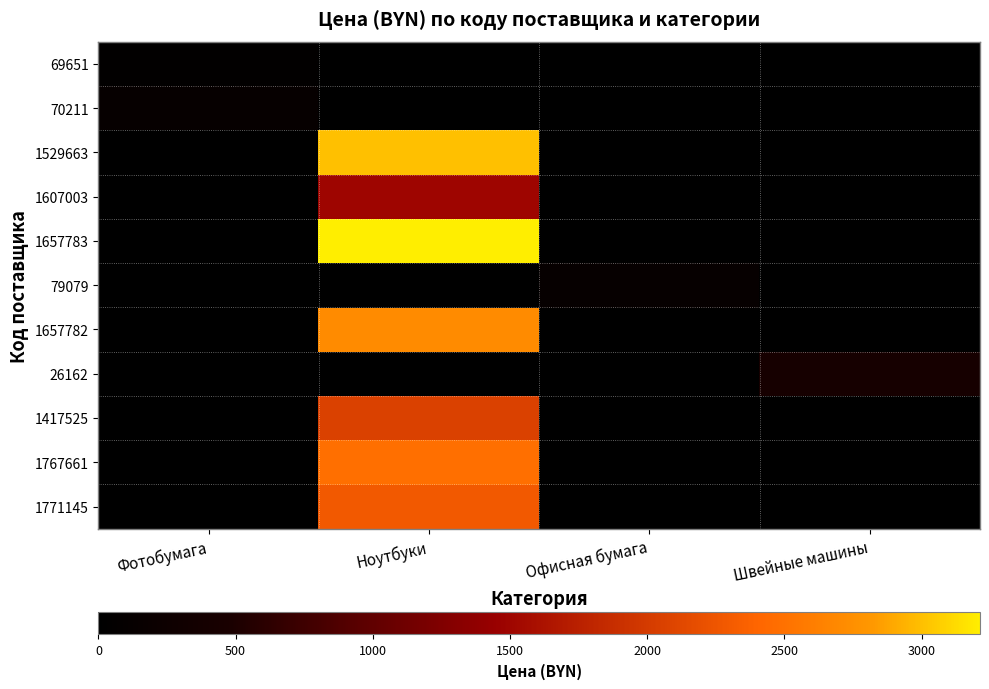

Which label corresponds to the largest value in the chart?

Ноутбуки